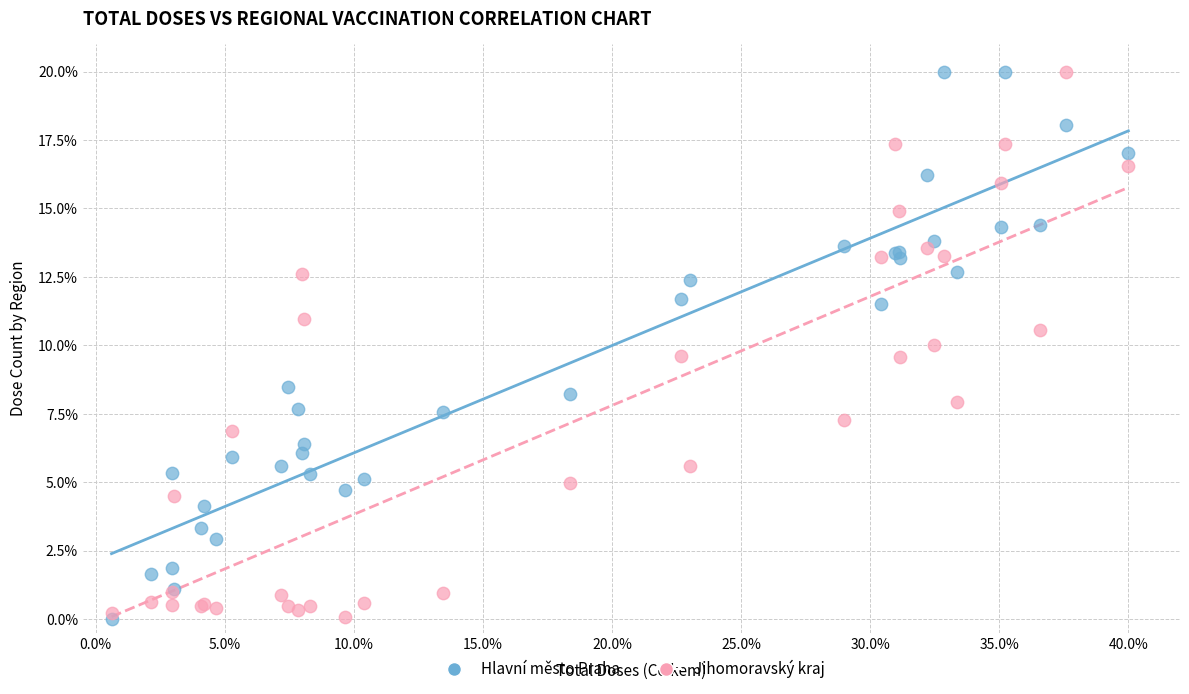

What are all the series names shown in the legend?

Hlavní město Praha, Jihomoravský kraj